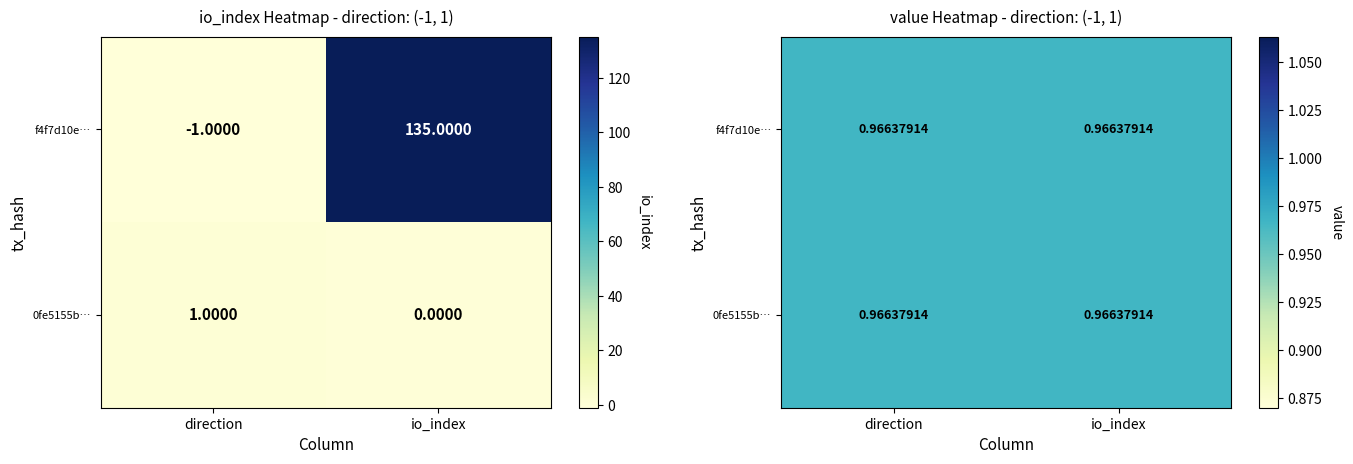

What is the sum of the 0fe5155b7329ce49c1fdf5a0bb3a57b988c4880 values at 0 and 1?

1